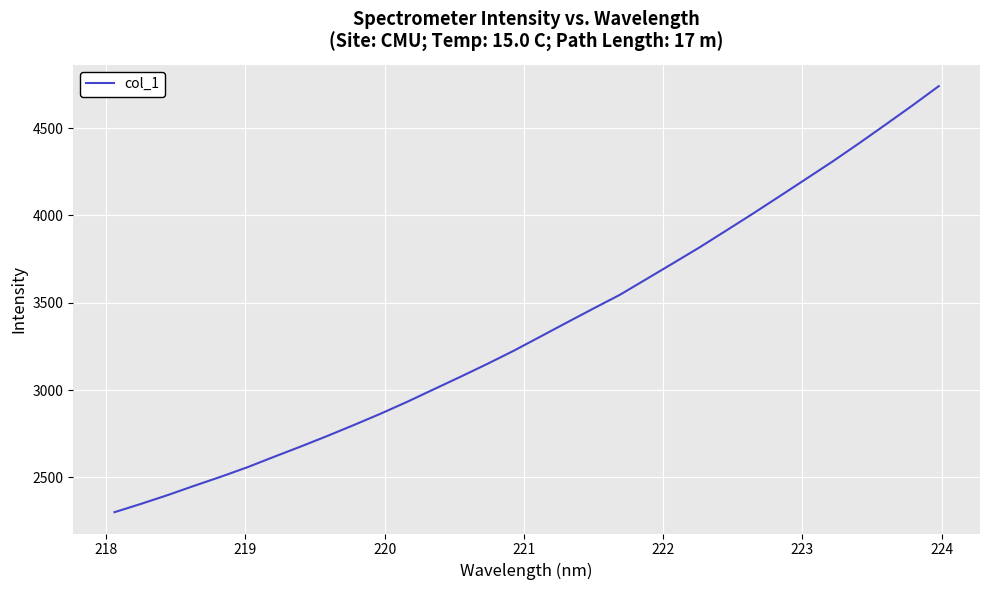

What is the difference between the maximum and minimum values?

2439.8